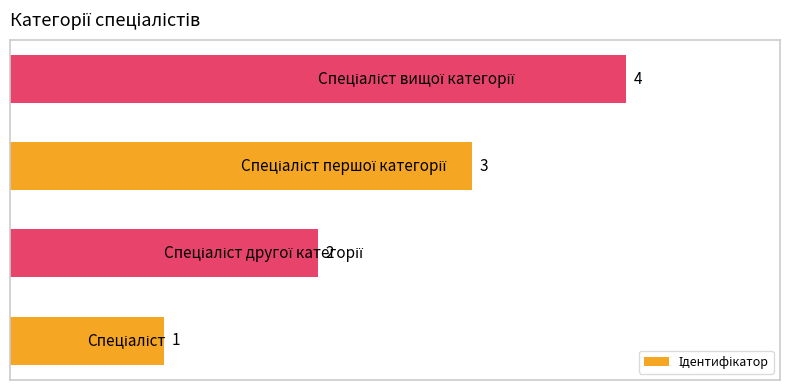

What is the greatest value displayed?

4